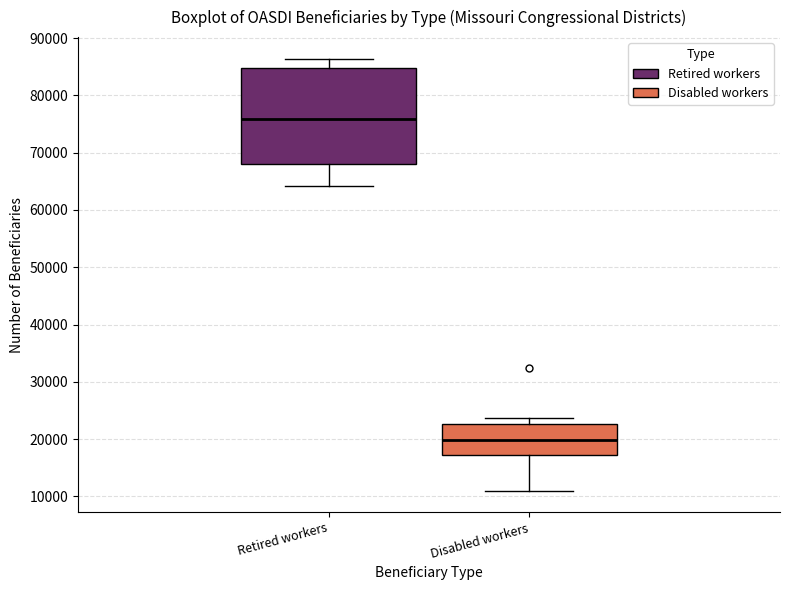

Where is the upper edge of the box for Disabled workers on the y-axis? The values are not printed on the chart, so give them approximately, as read against the axis.

23000